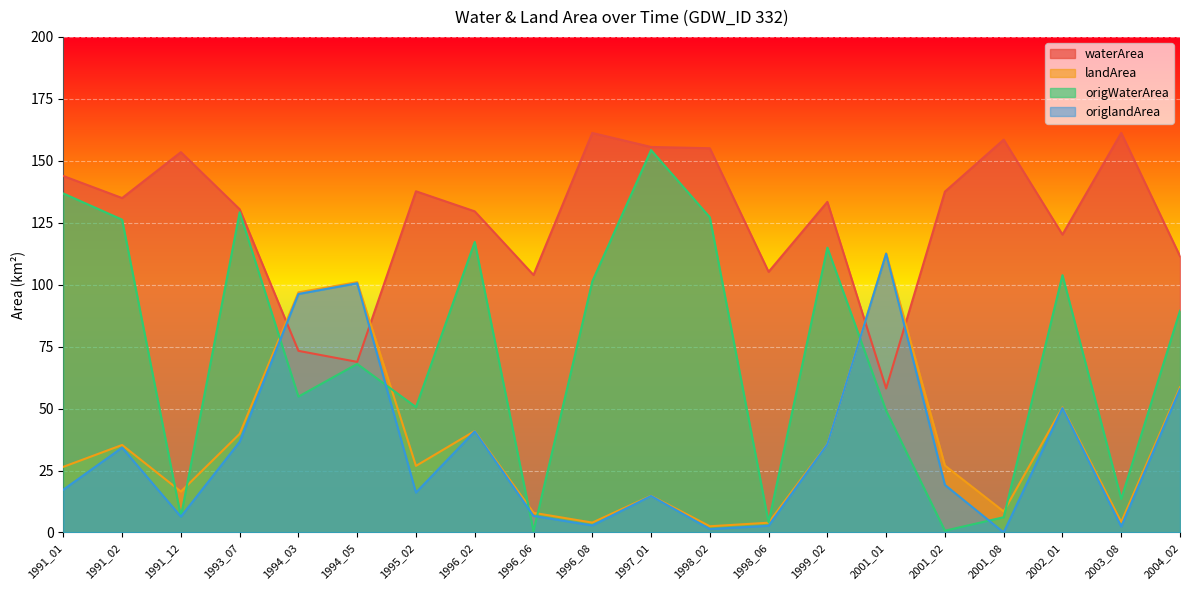

What are all the series names shown in the legend?

waterArea, landArea, origWaterArea, origlandArea